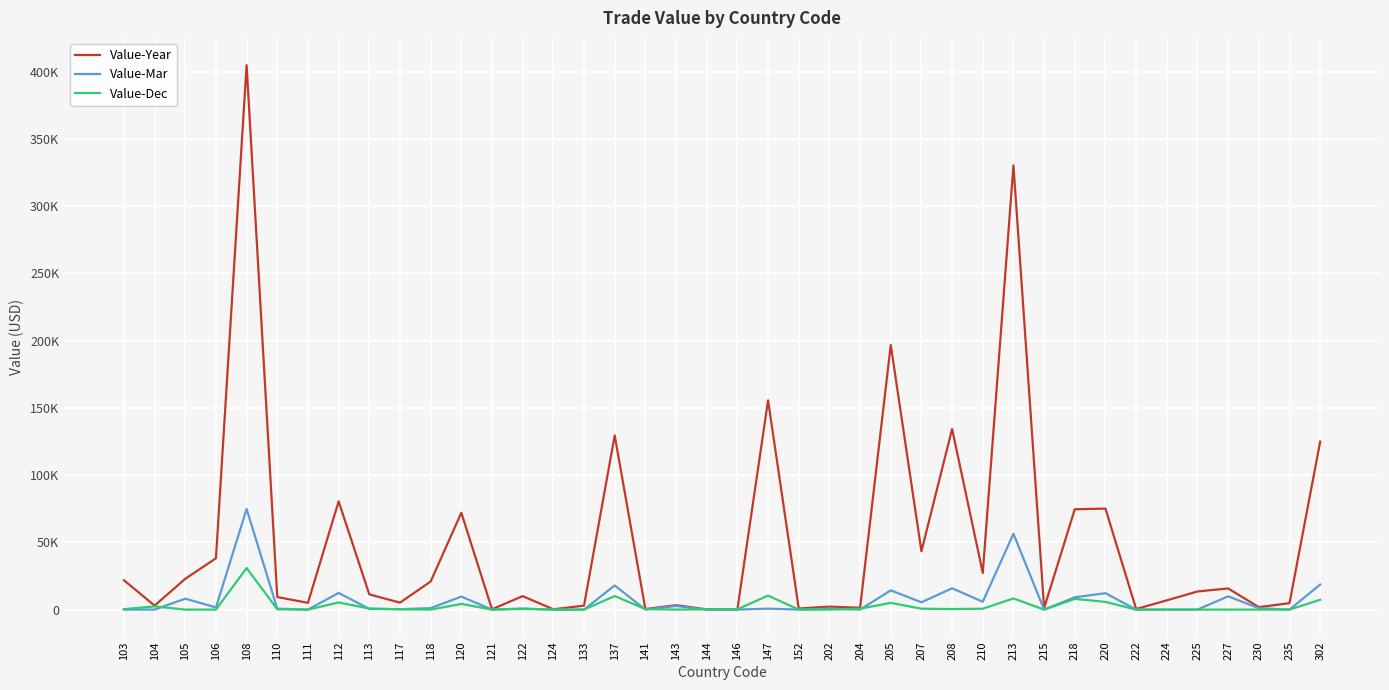

Which series has the widest spread of values?

Value-Year